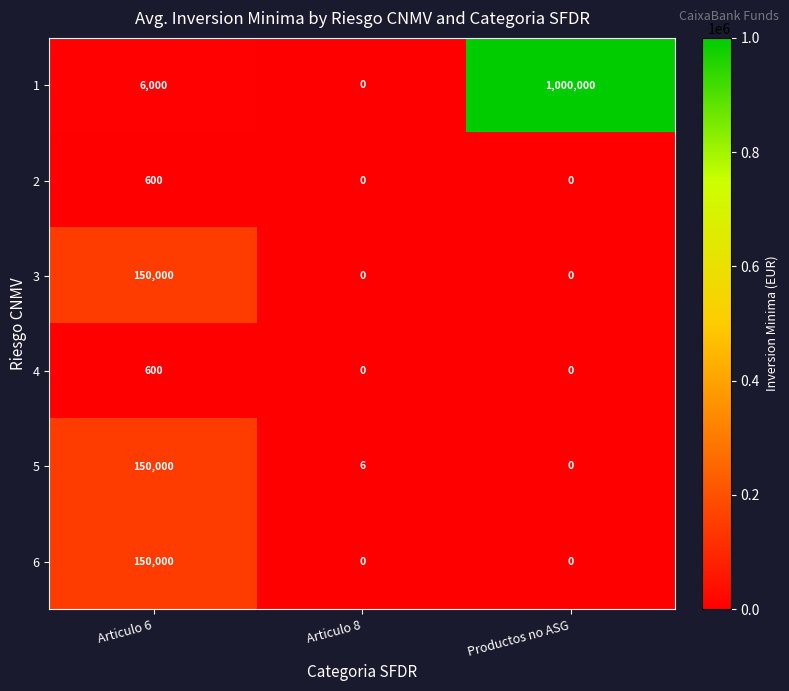

What value does the 6 series have at Articulo 6, to the nearest 50?

150000